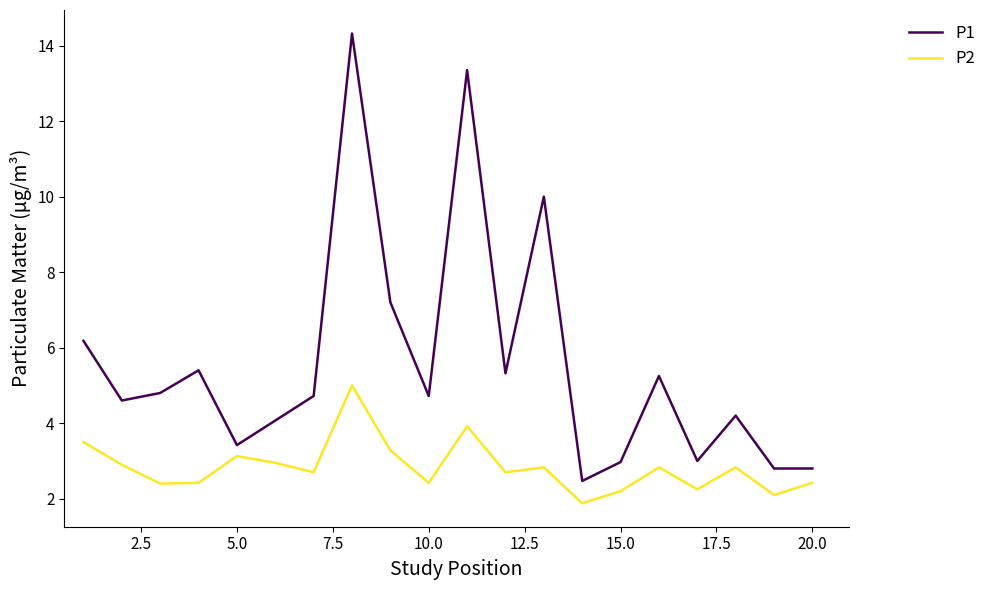

What is the difference between the maximum and minimum values in the P2 series?

3.1